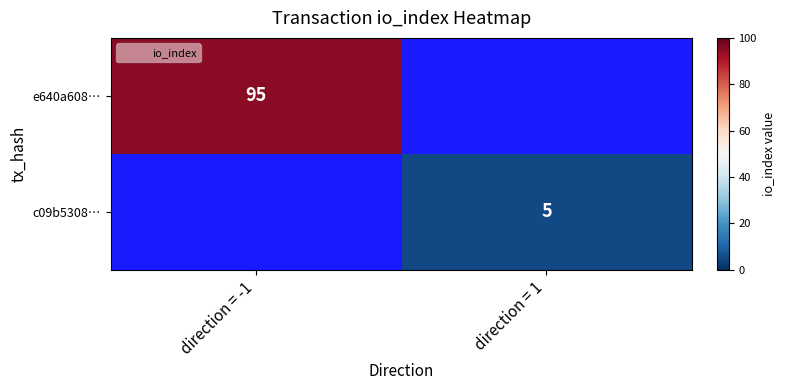

The c09b5308… series shows 7 at direction = 1. True or false?

False